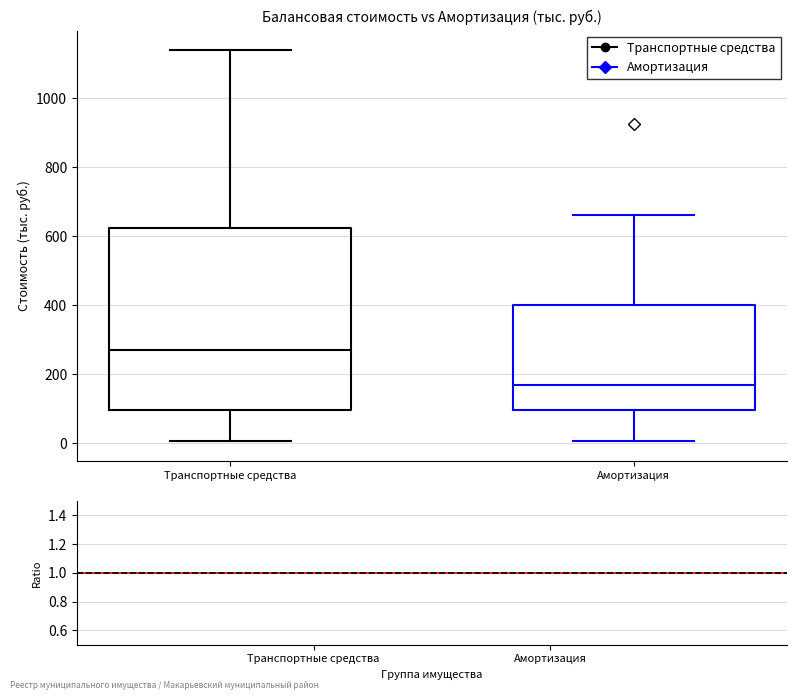

Reading left to right, transcribe this box plot: for each box, give where its median line is, the range the box spans, and where its two whiskers end, as read against the y-axis. The values are not printed on the chart, so give them approximately, as read against the axis.

Транспортные средства: median 280, box 100 to 620, whiskers 0 to 1140
Амортизация: median 160, box 100 to 400, whiskers 0 to 660